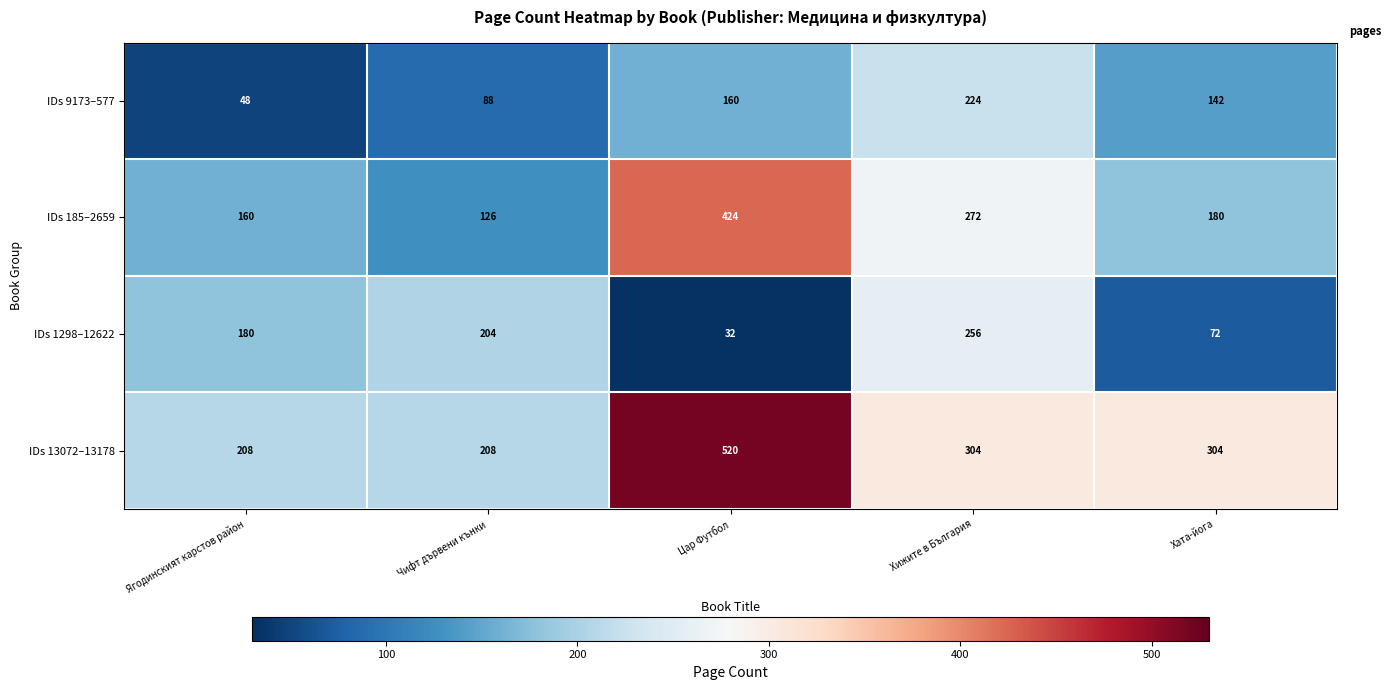

What value does the IDs 9173–577 series have at Цар Футбол, to the nearest 50?

150